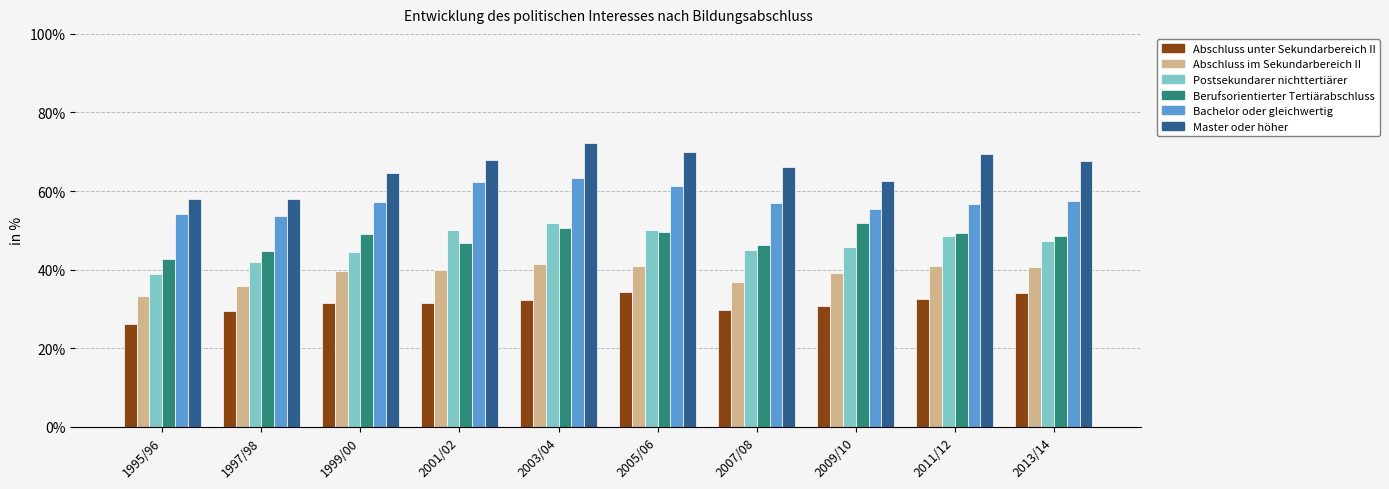

Where does the Abschluss im Sekundarbereich II series first go above 39?

1999/00